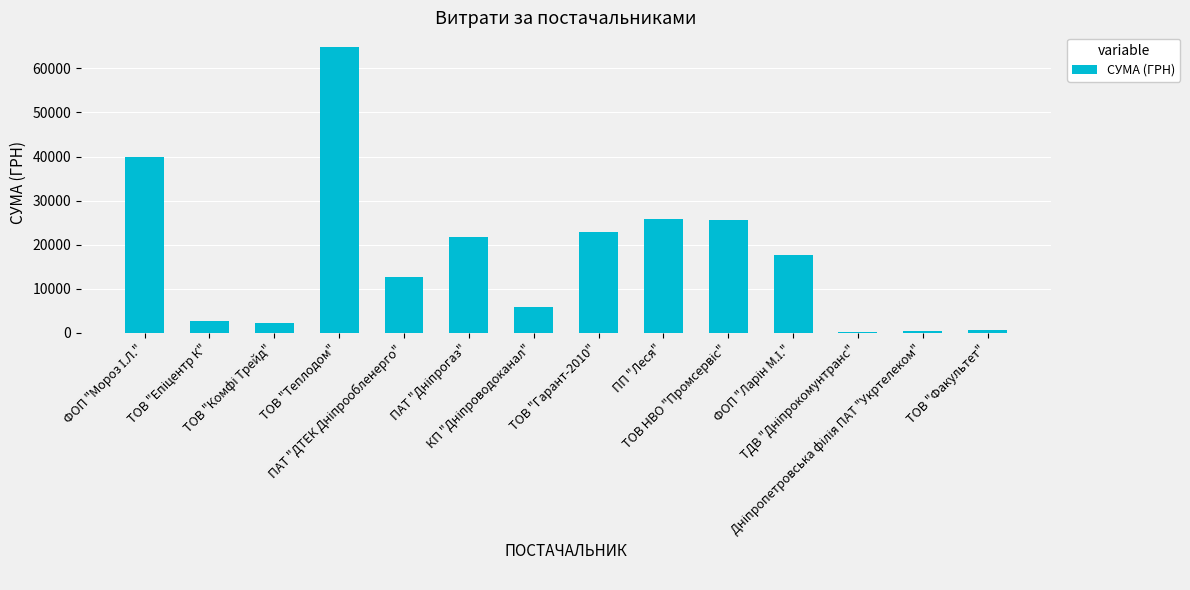

Reading right to left, list all the values displayed in this chart.

750.0	420.5	135.7	17661.7	25700.5	25843.5	22949.4	5917.0	21756.1	12570.9	64910.4	2338.0	2799.0	40000.0